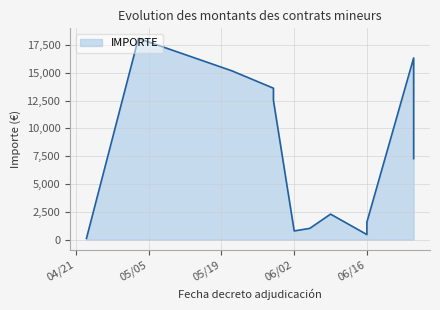

What is the label of the 6th point from the left?

06/02